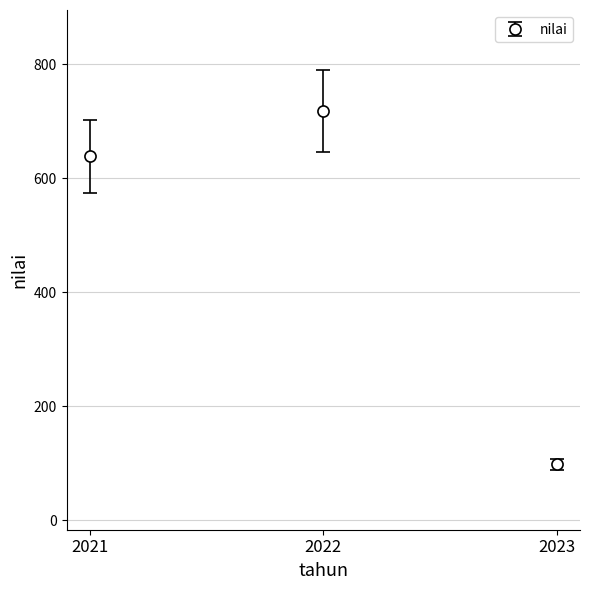

Count the values in the range 98 to 718.

3